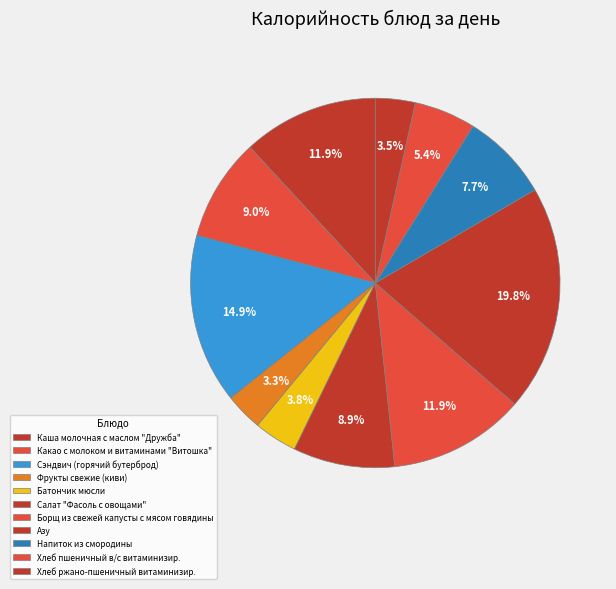

Rank the categories by value from highest to lowest.

Азу, Сэндвич (горячий бутерброд), Борщ из свежей капусты с мясом говядины, Каша молочная с маслом "Дружба", Какао с молоком и витаминами "Витошка", Салат "Фасоль с овощами", Напиток из смородины, Хлеб пшеничный в/с витаминизир., Батончик мюсли, Хлеб ржано-пшеничный витаминизир., Фрукты свежие (киви)